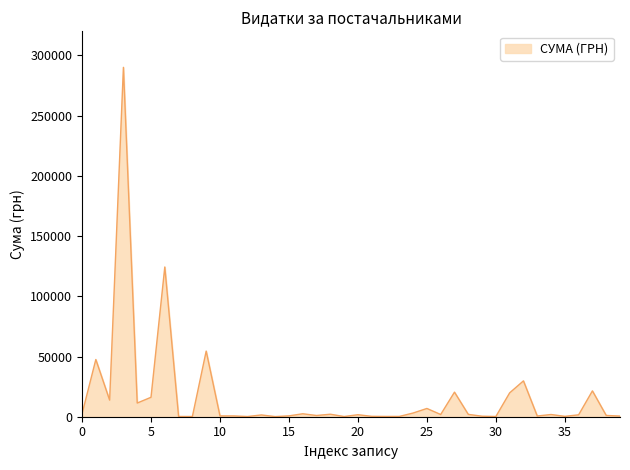

What is the maximum value shown in the chart?

290101.4